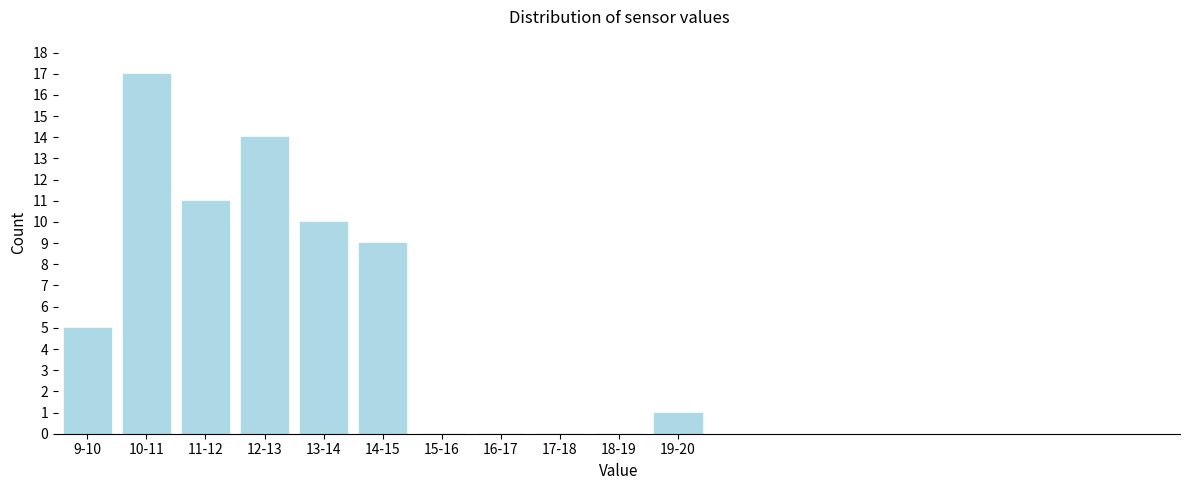

Reading left to right, what are all the values shown in this chart?

9-10=5	10-11=17	11-12=11	12-13=14	13-14=10	14-15=9	15-16=0	16-17=0	17-18=0	18-19=0	19-20=1